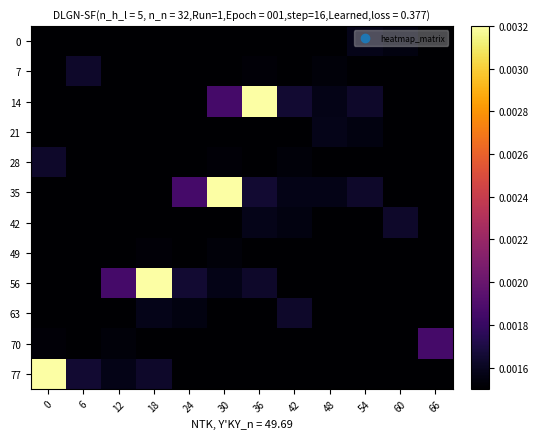

Rank the series by their maximum value, from lowest to highest.

49, 0, 21, 7, 28, 42, 63, 70, 14, 35, 56, 77